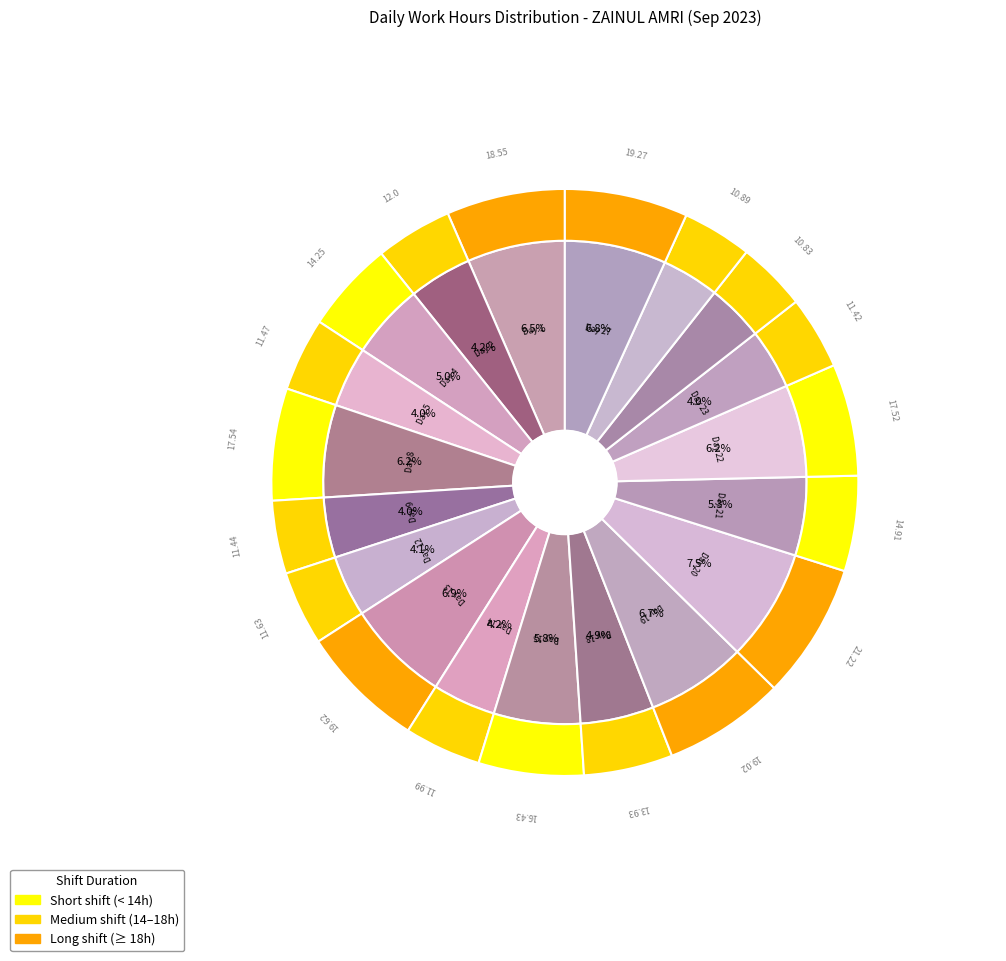

To the nearest percent, what portion does Day 8 (Fri) represent?

6%